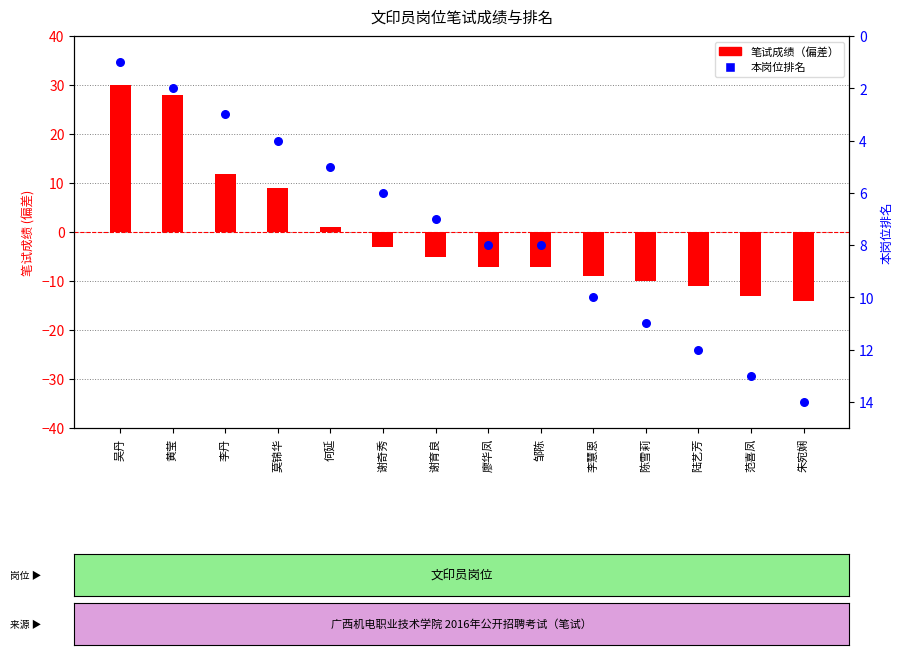

Which series contains the lowest Y value?

笔试成绩